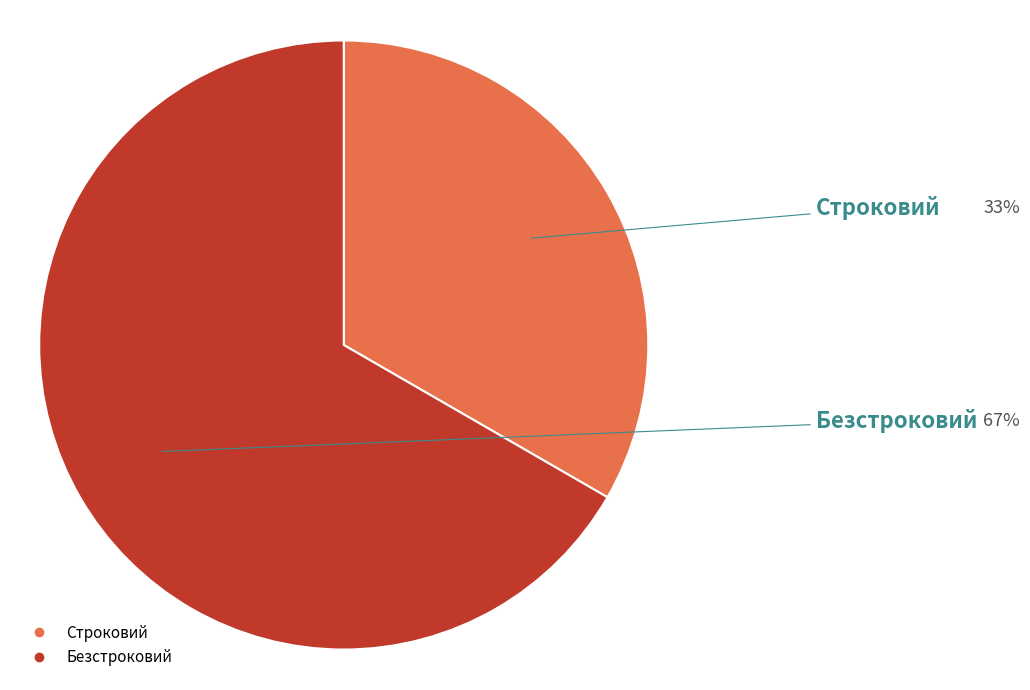

Is the sum of Безстроковий and Строковий greater than half?

Yes